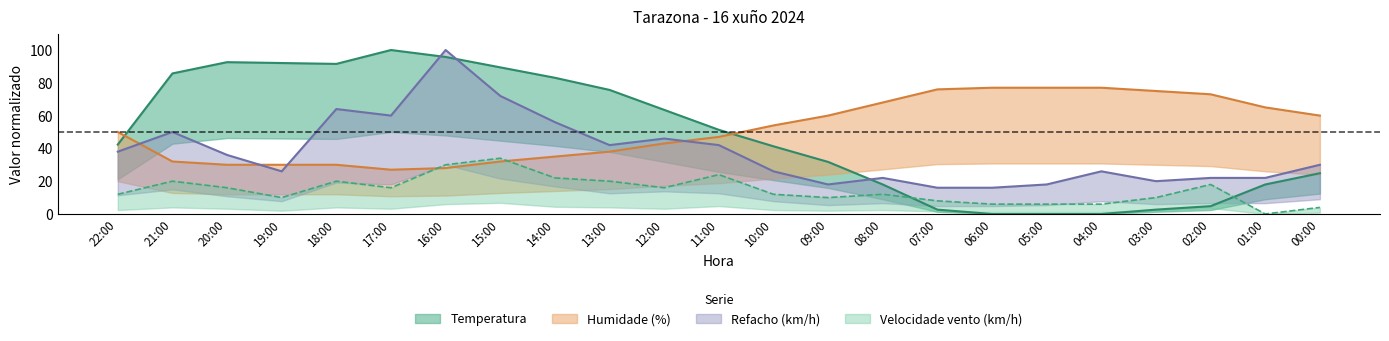

At which label does Refacho first exceed 30?

22:00